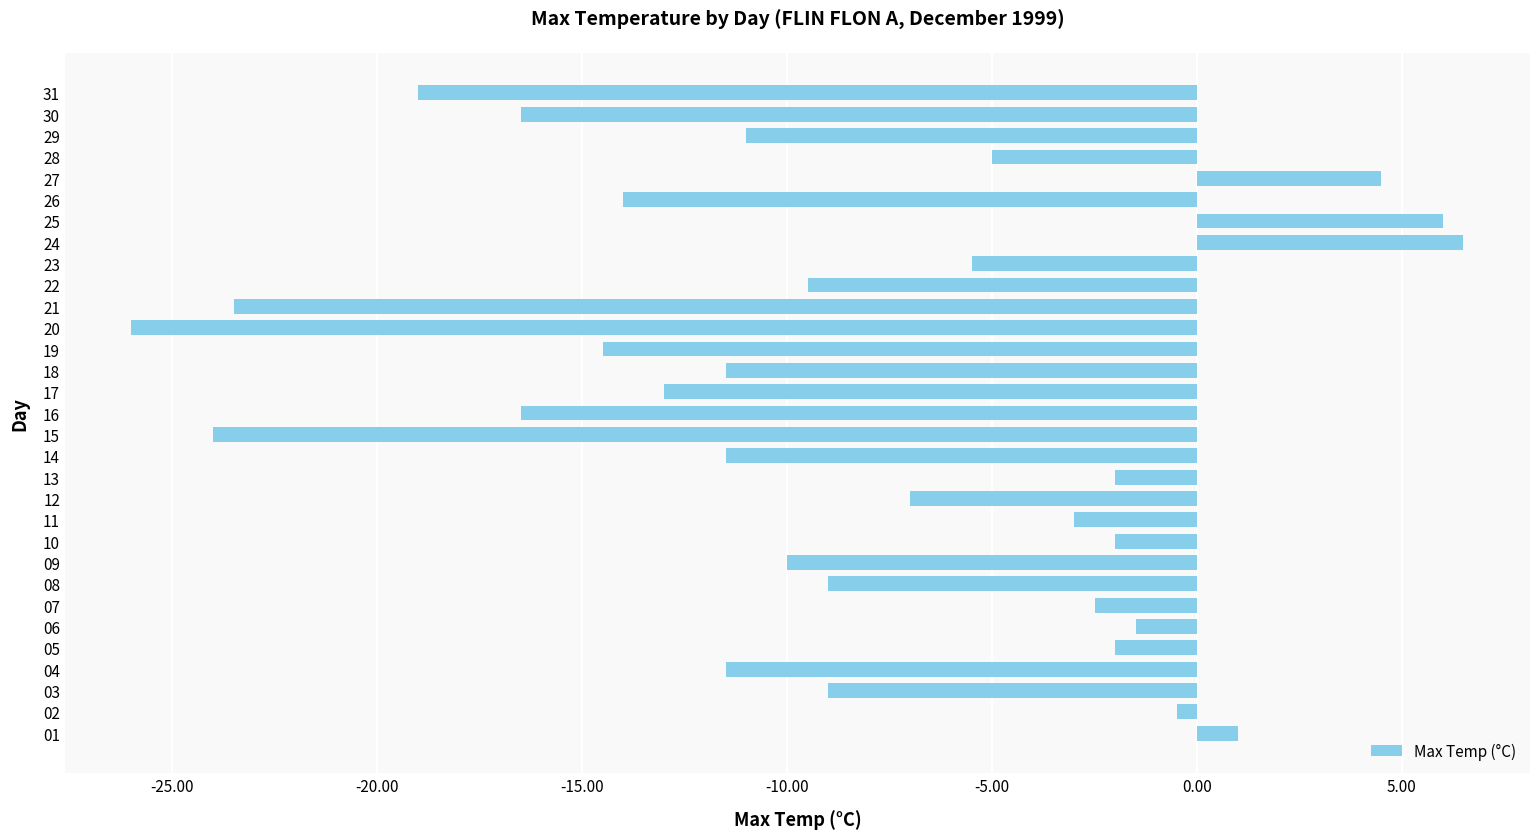

Which category has the lowest value across all series?

20